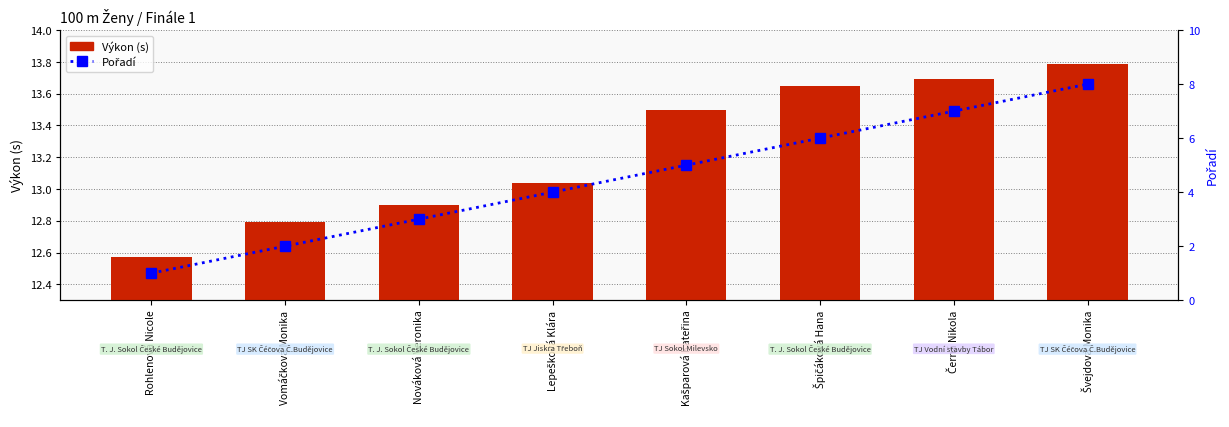

Reading left to right, list all the values displayed in this chart.

Výkon (s): Rohlenová Nicole=12.6	Vomáčková Monika=12.8	Nováková Veronika=12.9	Lepešková Klára=13.0	Kašparová Kateřina=13.5	Špičáková Hana=13.7	Černá Nikola=13.7	Švejdová Monika=13.8
Pořadí: Rohlenová Nicole=1.0	Vomáčková Monika=2.0	Nováková Veronika=3.0	Lepešková Klára=4.0	Kašparová Kateřina=5.0	Špičáková Hana=6.0	Černá Nikola=7.0	Švejdová Monika=8.0